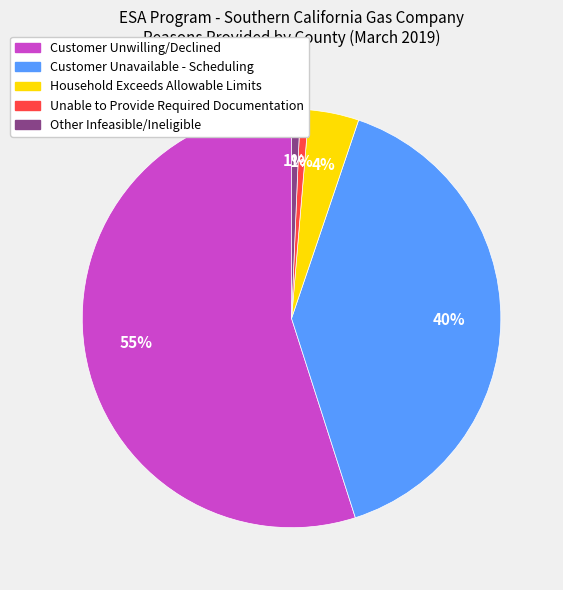

To the nearest percent, what portion does Other Infeasible/Ineligible represent?

1%